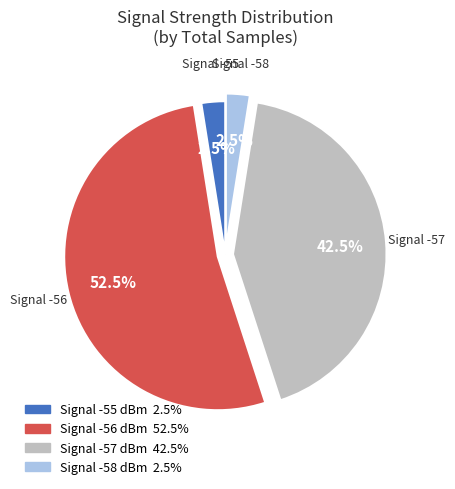

Does any single category account for the majority?

Yes